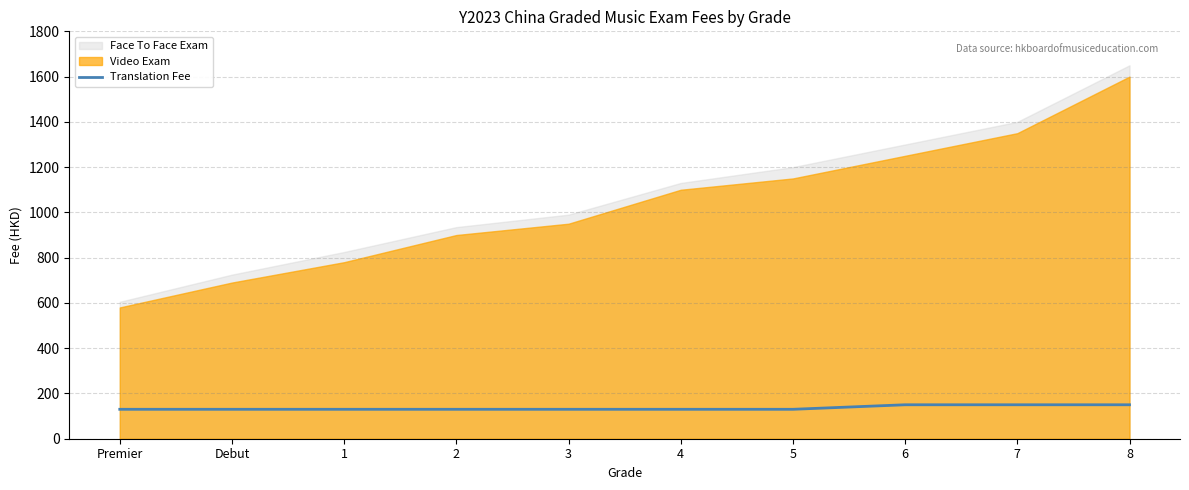

What position from the right is 1?

8